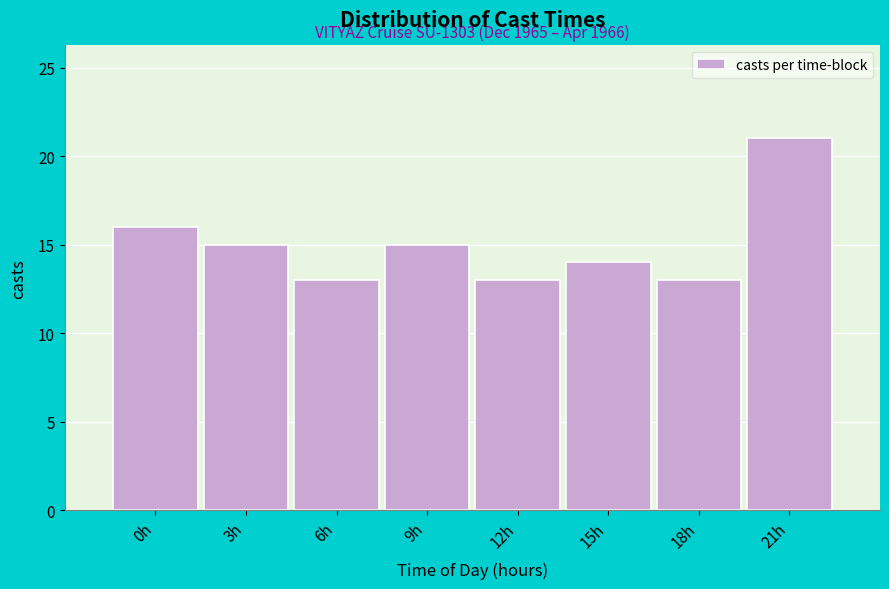

Reading left to right, what are all the values shown in this chart?

16	15	13	15	13	14	13	21